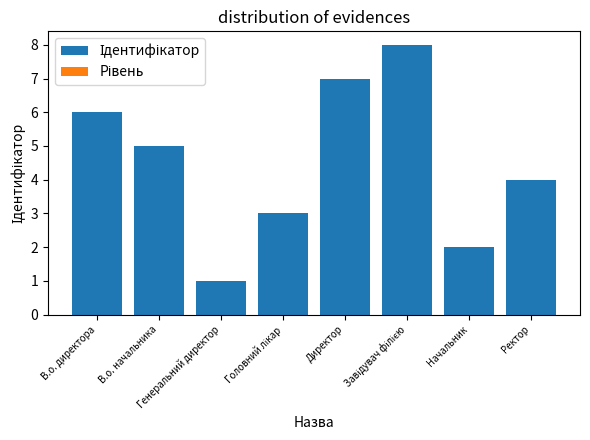

What is the difference between the maximum and second lowest values?

6